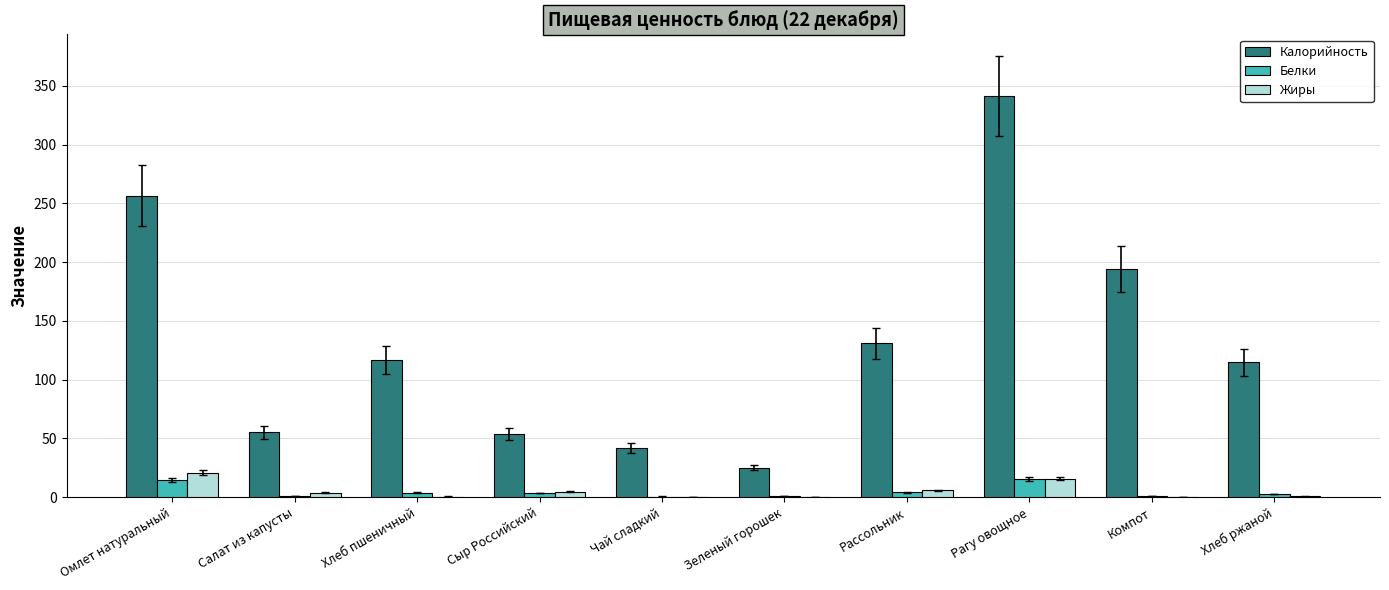

Between Хлеб пшеничный and Компот, which series saw the biggest shift?

Калорийность